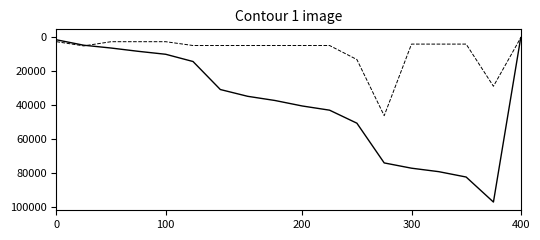

What is the minimum value shown in the chart?

209